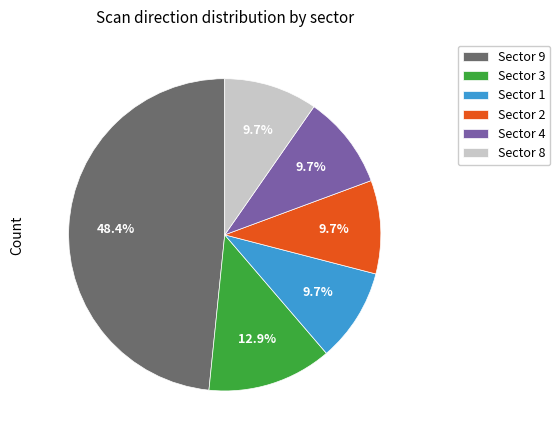

Is Sector 3 the majority of the pie?

No